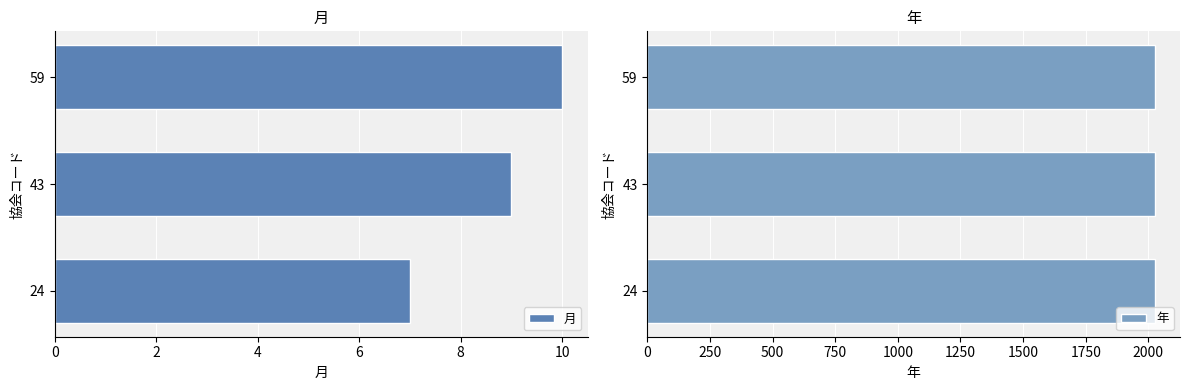

Rank the series by their maximum value, from highest to lowest.

月, 年